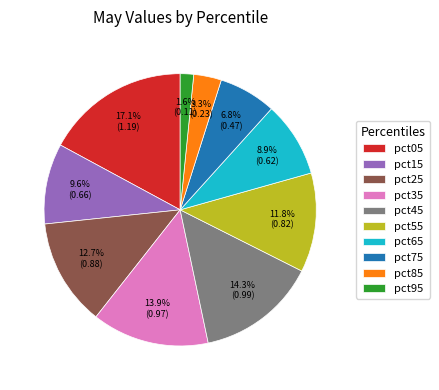

What percentage is the pct75 slice, to the nearest percent?

7%